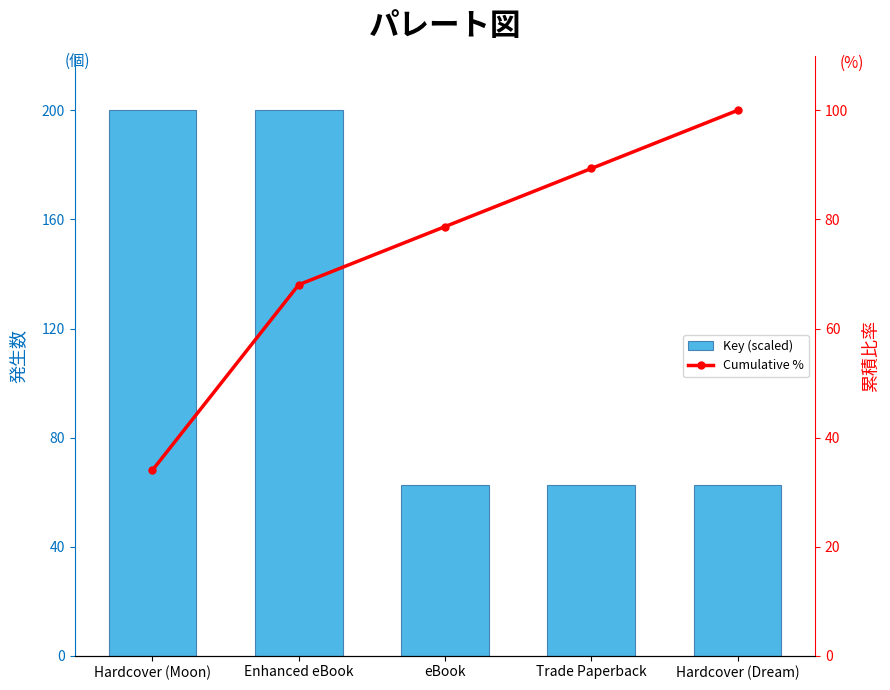

Are the bars horizontal?

No